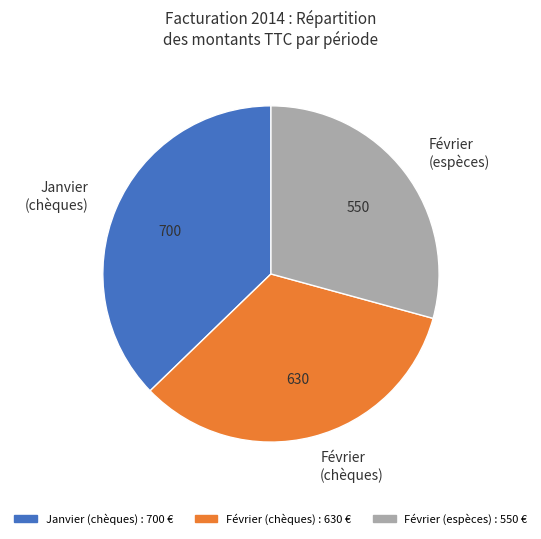

Is it true that Février (espèces) is 19% of the pie?

False